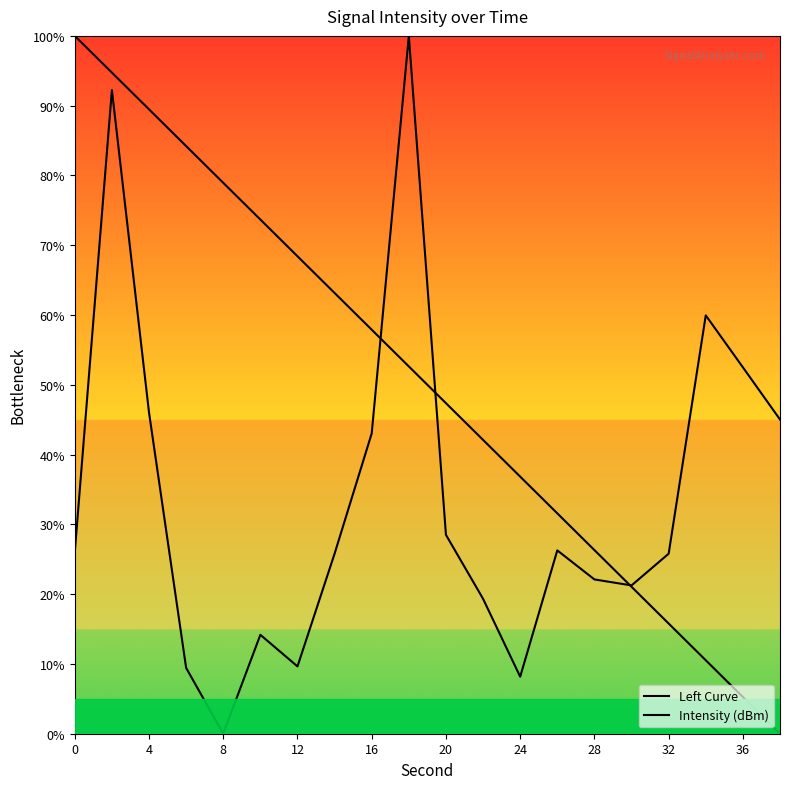

At which category is the sum across all series the highest?

4